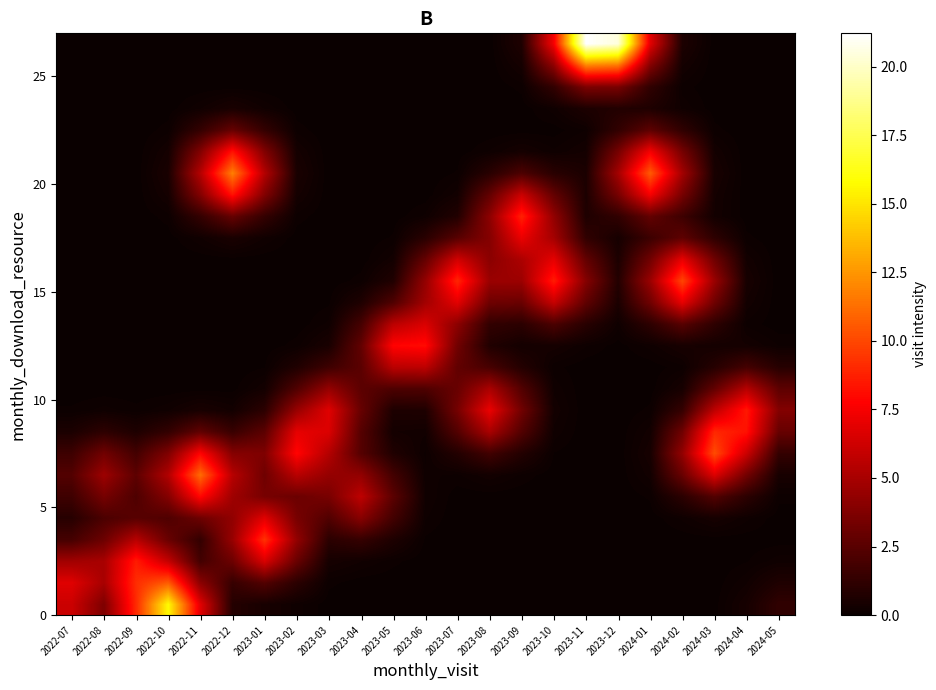

What is the total value across all series at 2023-05?

33.2